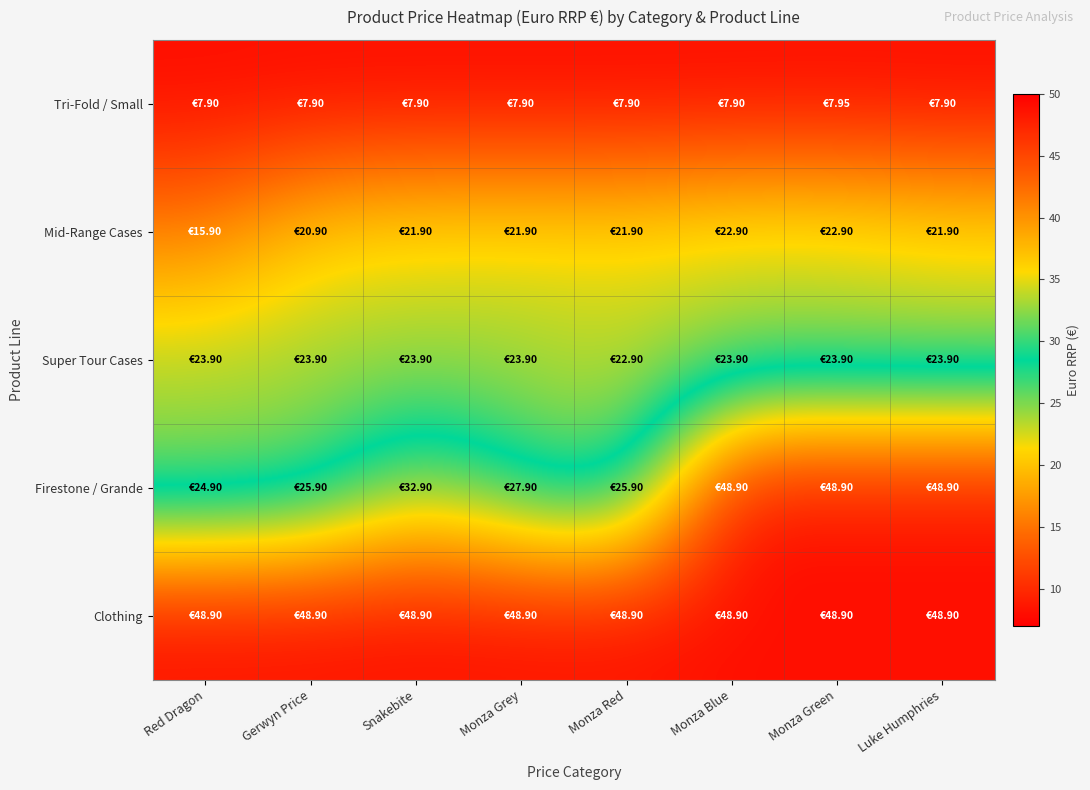

At which category is the sum across all series the highest?

Monza Green